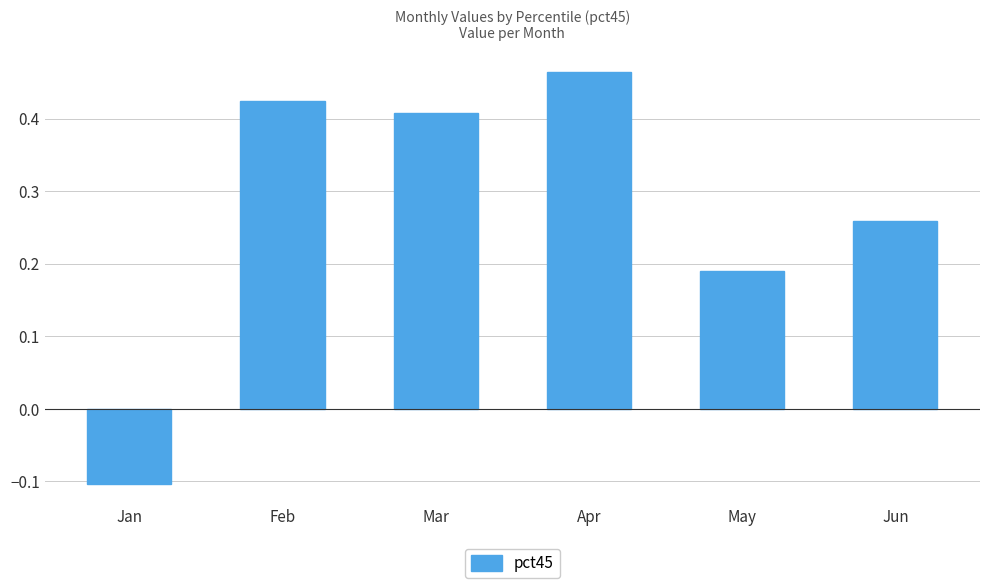

Count the number of categories in the chart.

6